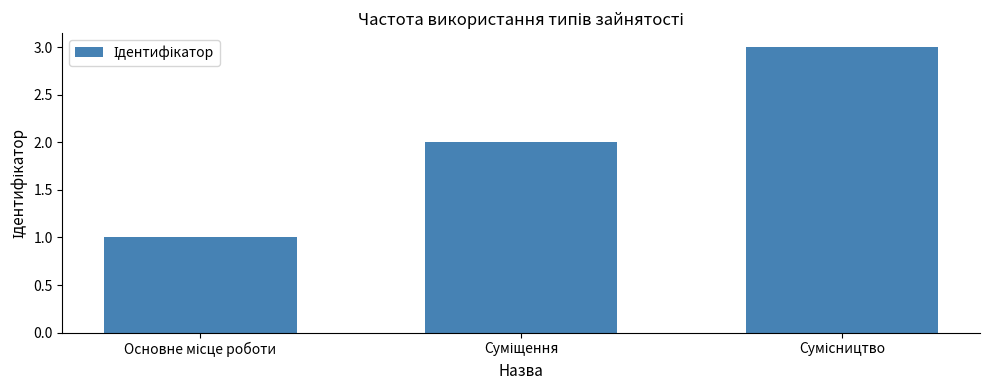

What is the smallest value displayed?

1